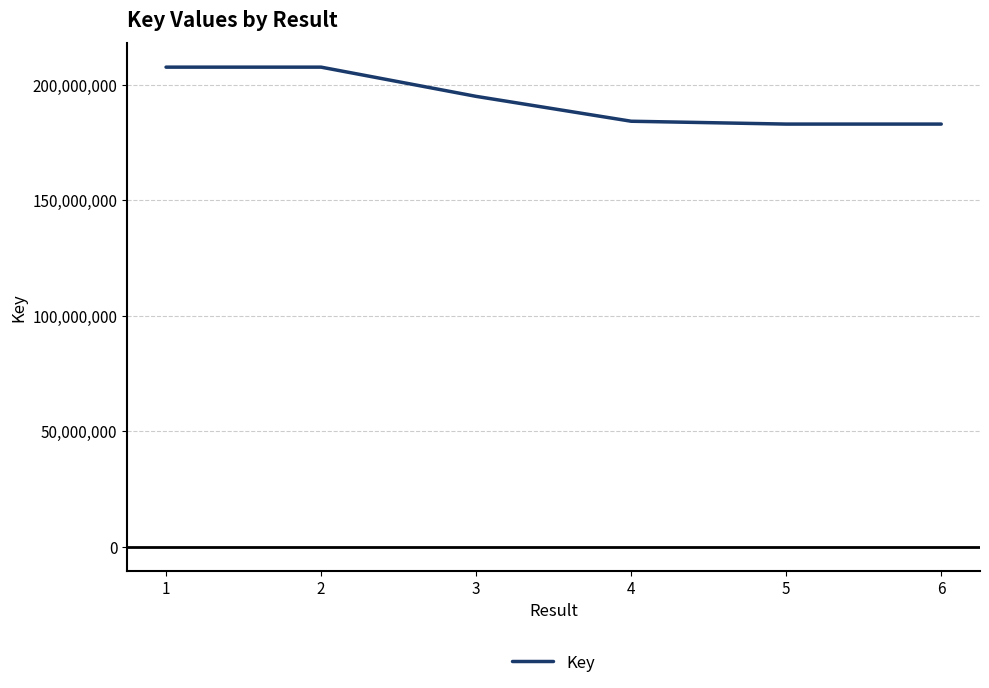

Is this an area chart (filled region under the line)?

No